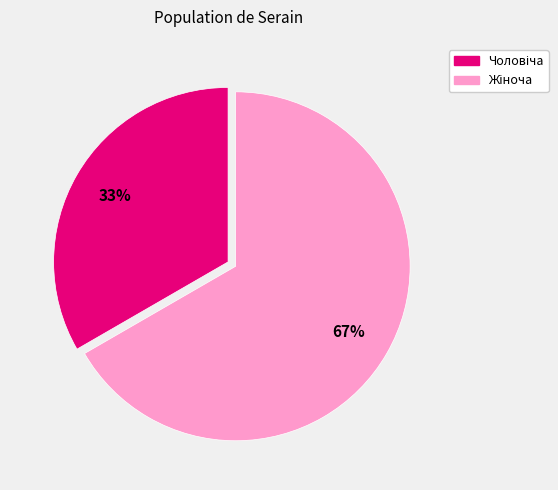

Is there a majority slice in this chart?

Yes